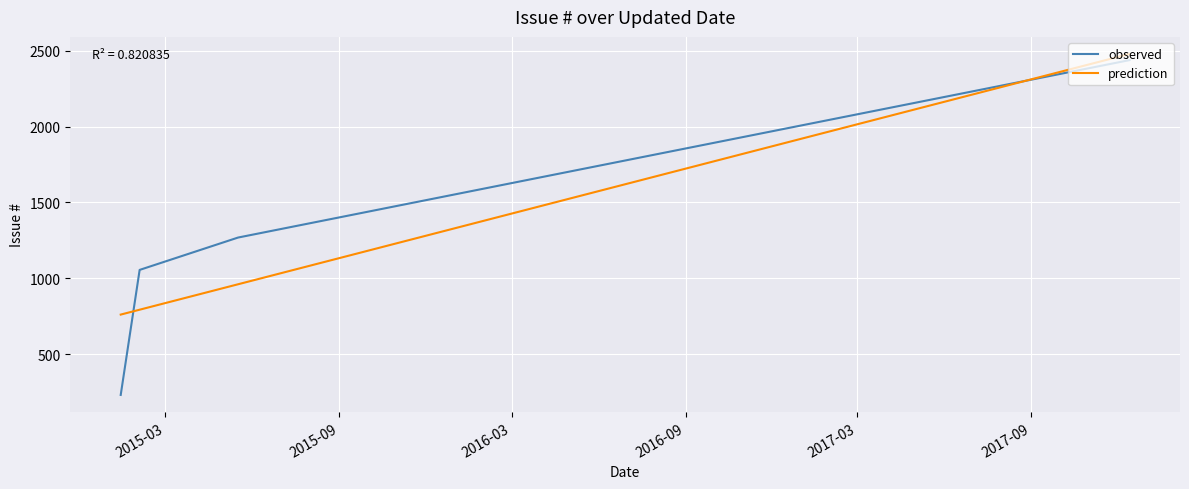

Which series has the largest range (max minus min)?

observed